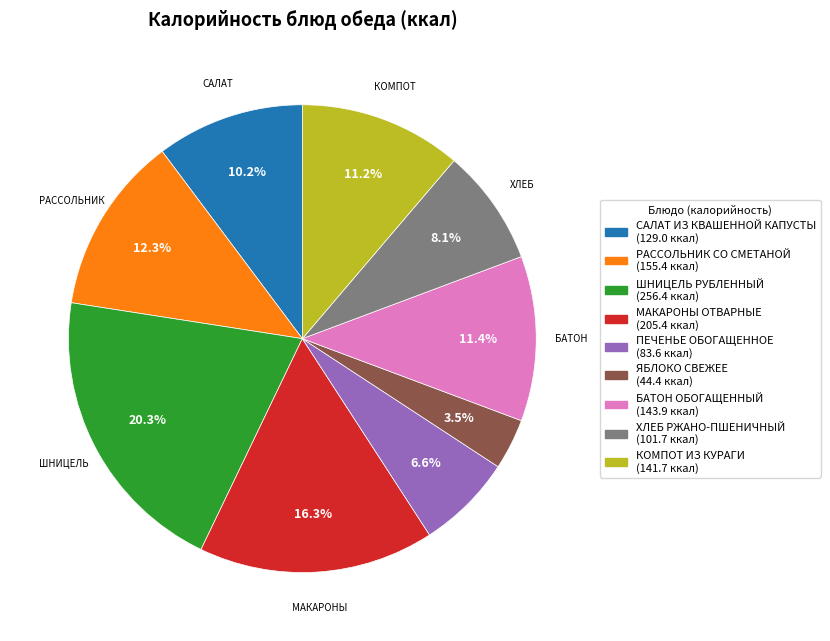

What is the largest slice in the pie chart?

ШНИЦЕЛЬ РУБЛЕННЫЙ